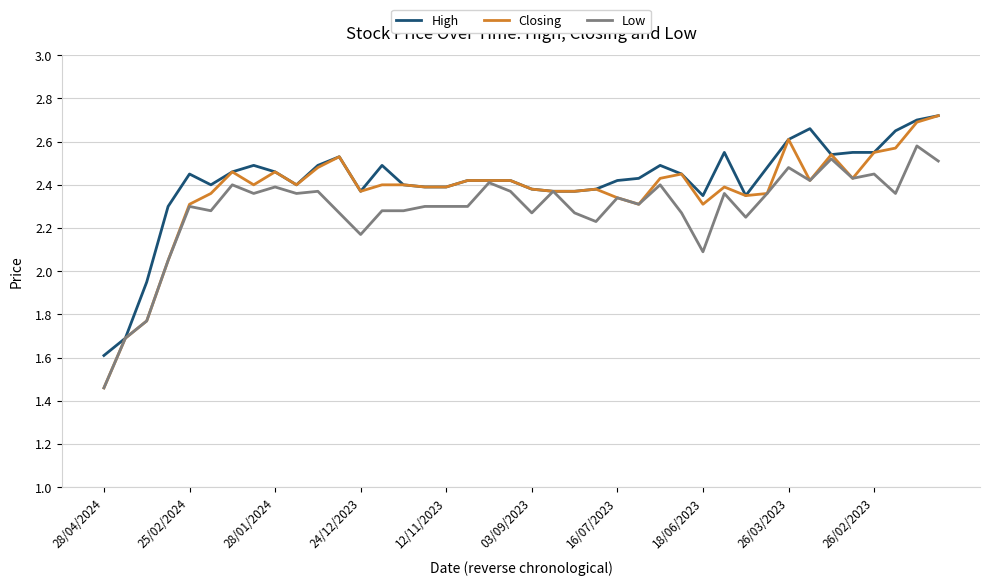

Which series has the widest spread of values?

Closing